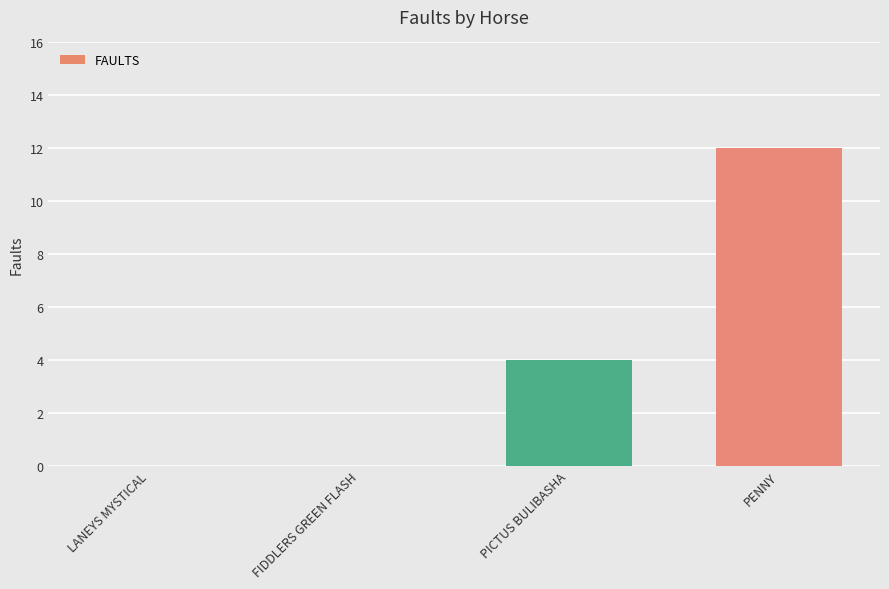

What is the approximate value at PENNY?

12